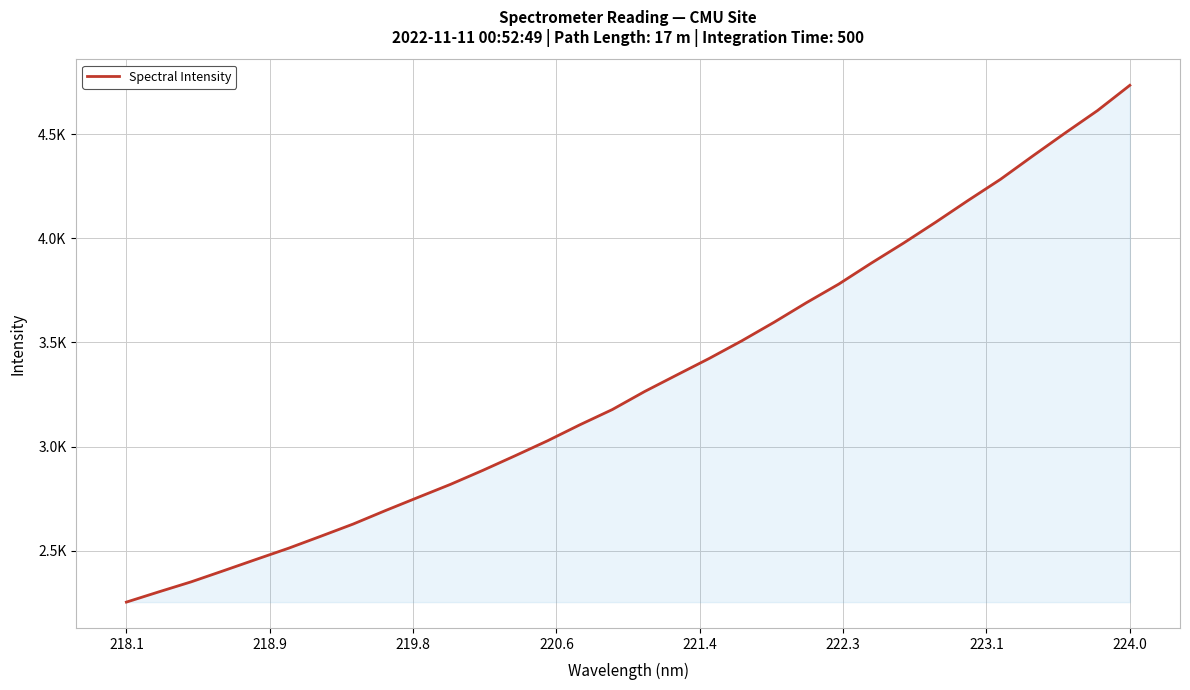

Does the chart have visible grid lines?

Yes